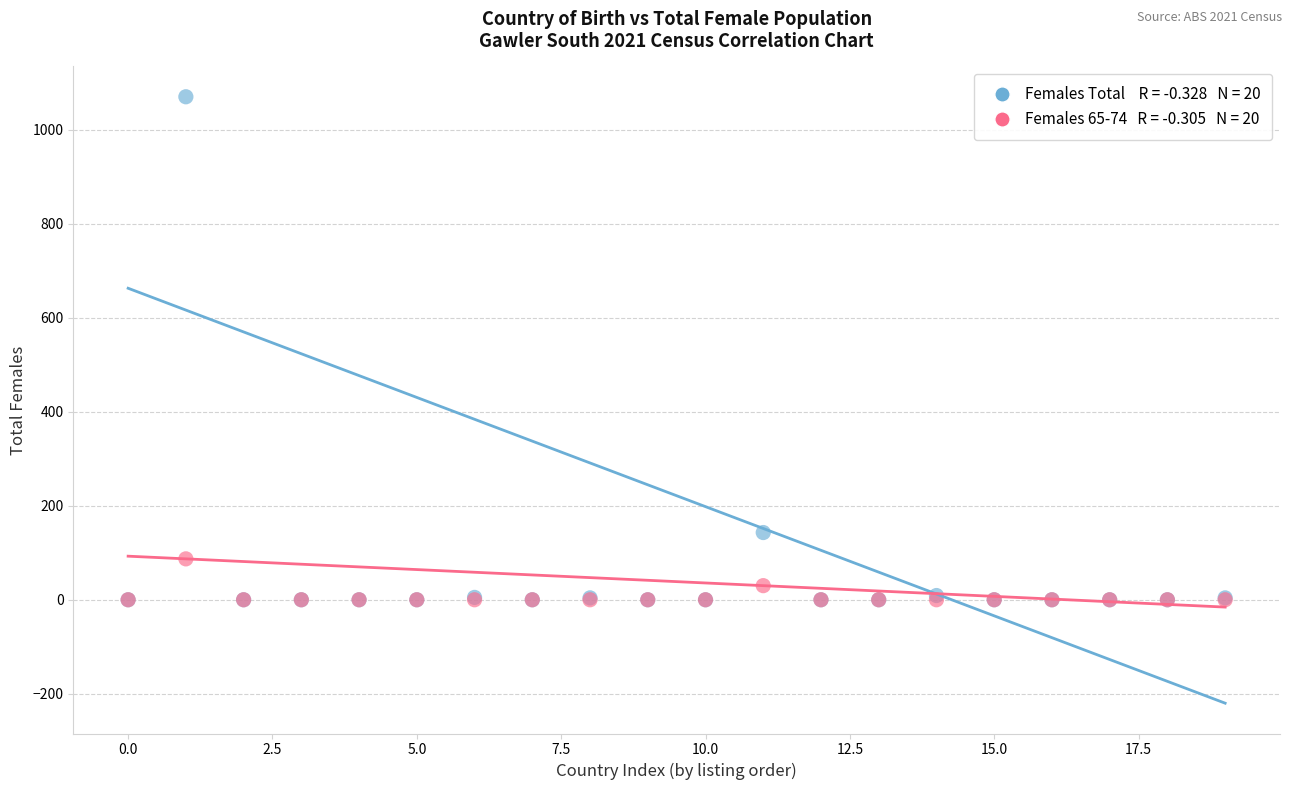

Across all series, what Y value is closest to 535?

143